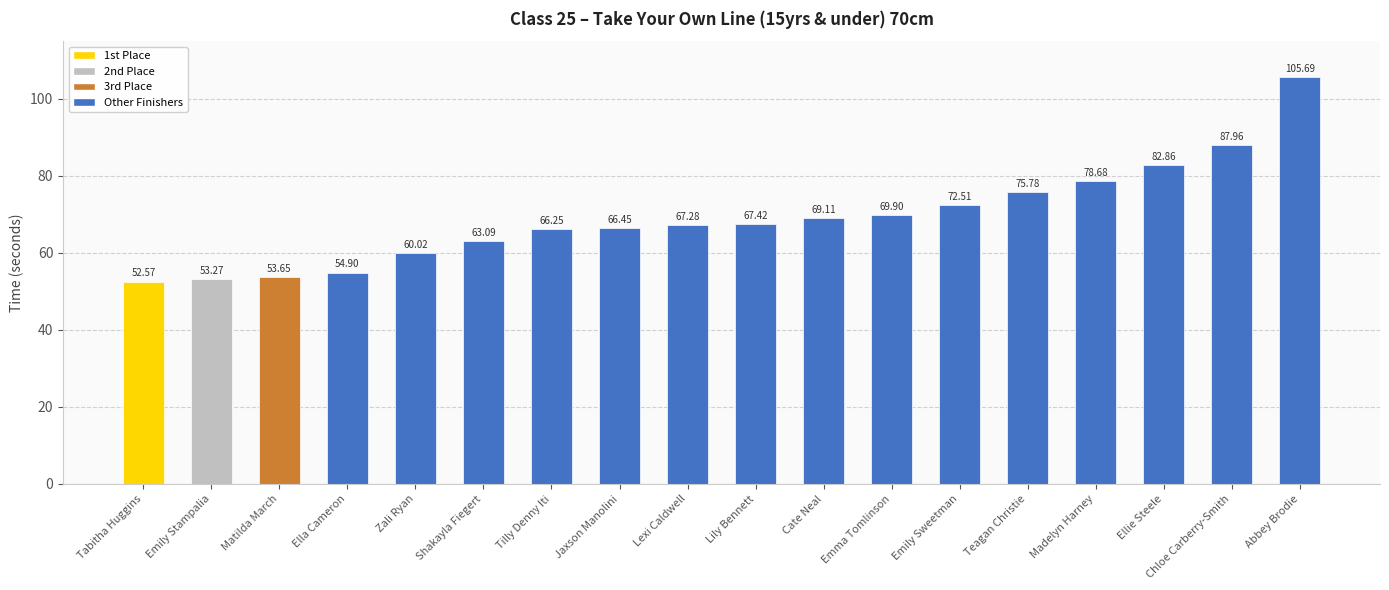

What is the label of the 6th bar from the left?

Shakayla Fiegert